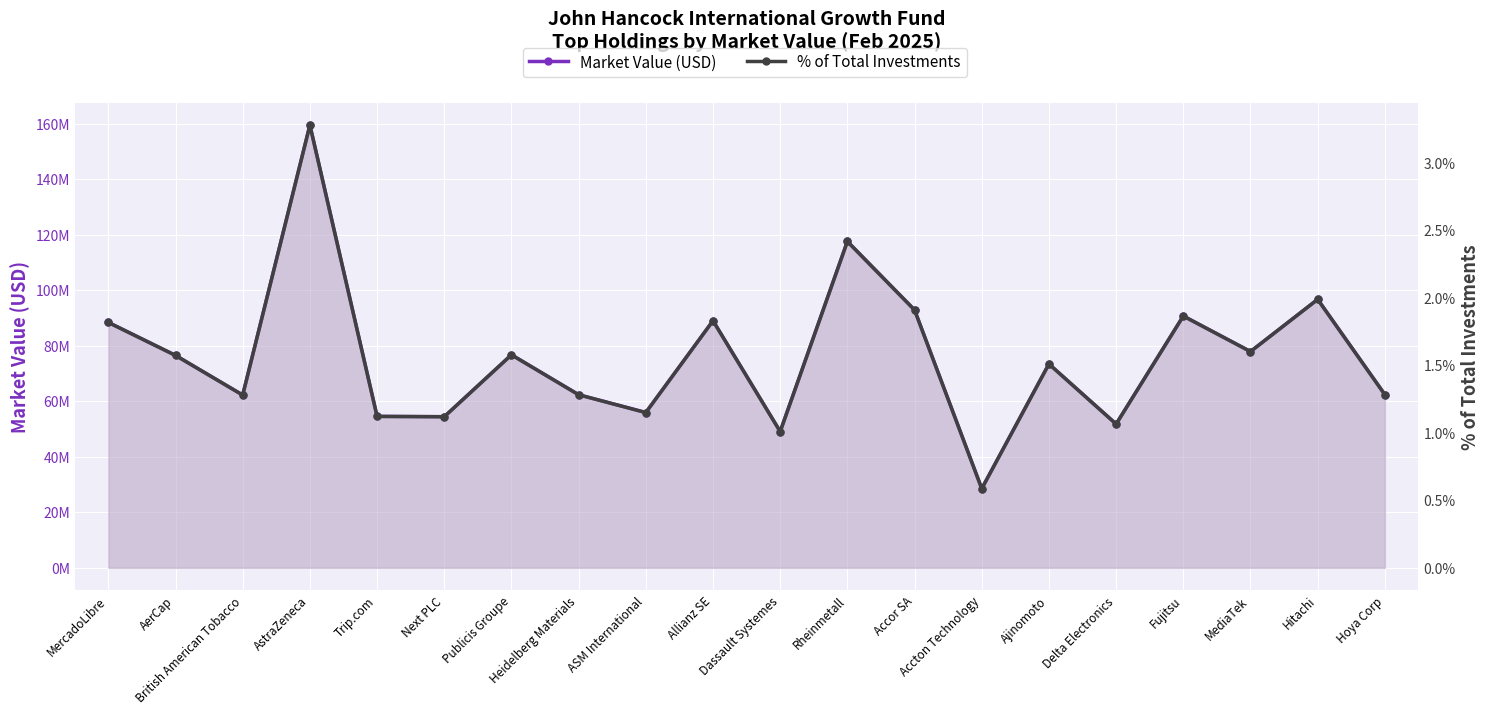

The value of % of Total Investments at Next PLC is 1.9. True or false?

False